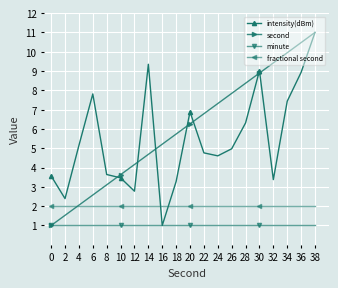

How many values in the intensity(dBm) series are below 4?

8